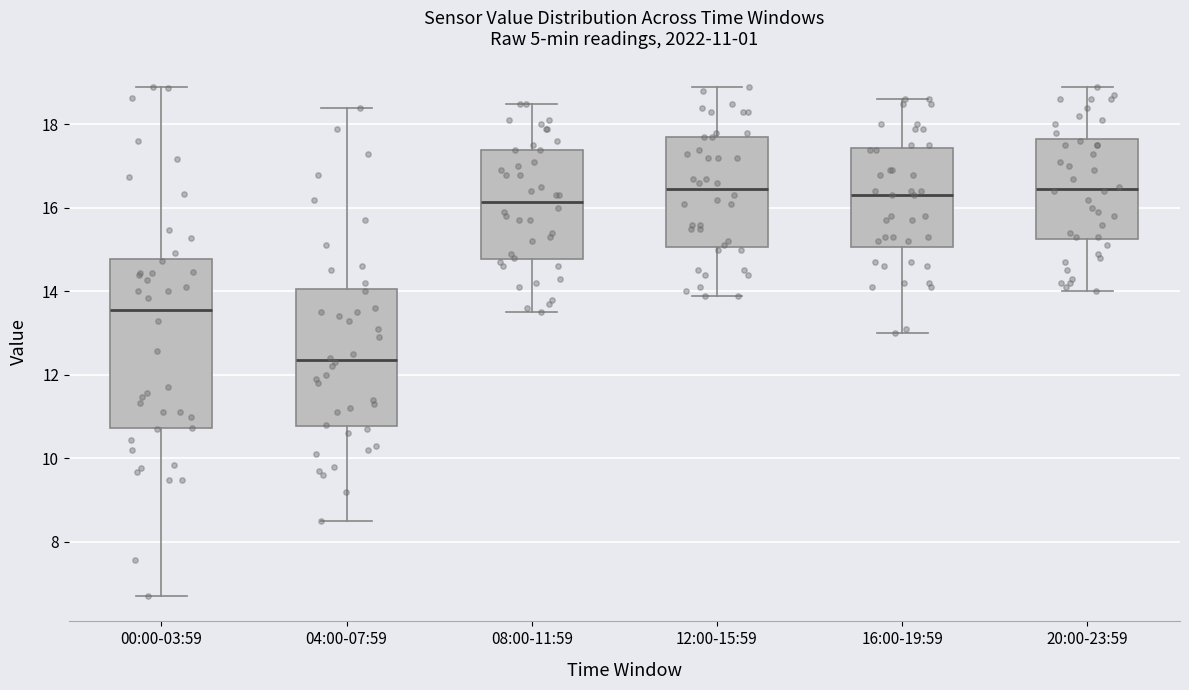

Which box's median line is the lowest?

04:00-07:59